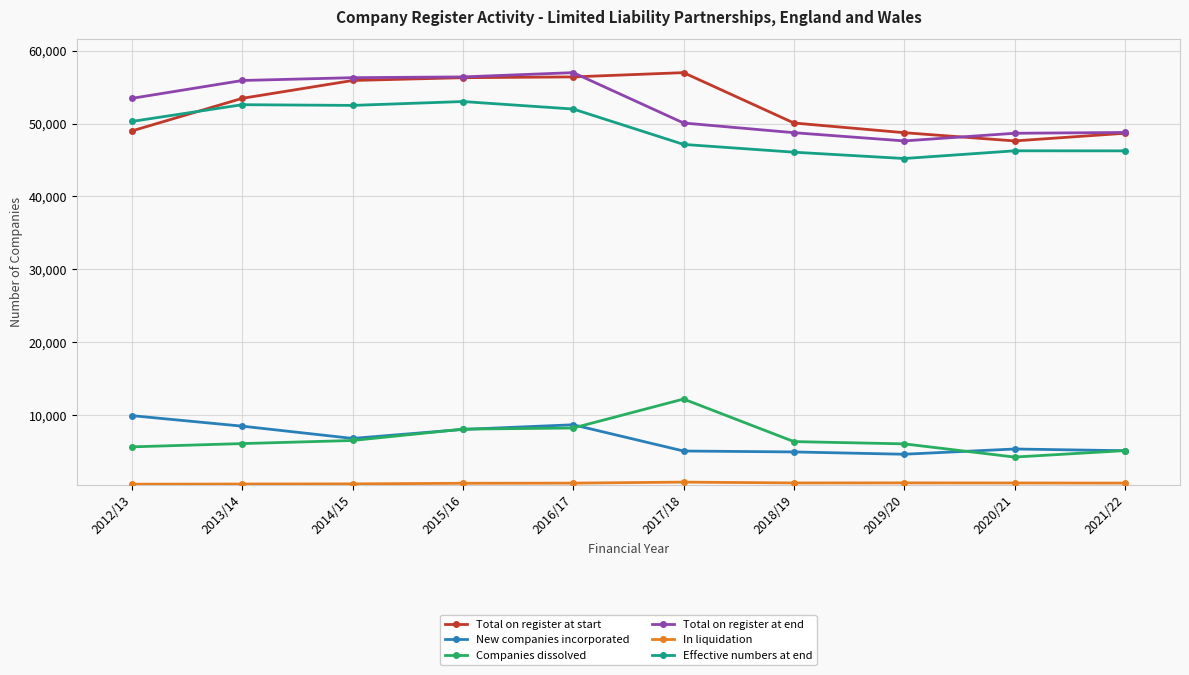

What is the maximum value shown in the chart?

56998